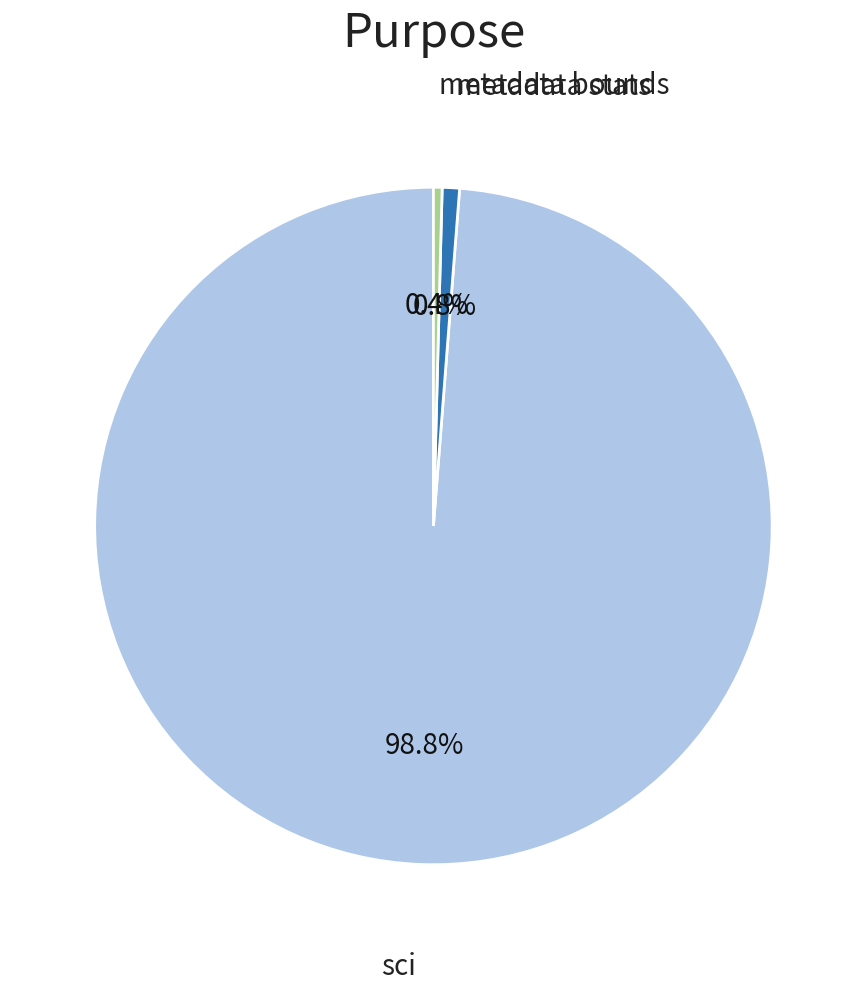

Is there any slice that represents more than half of the pie?

Yes